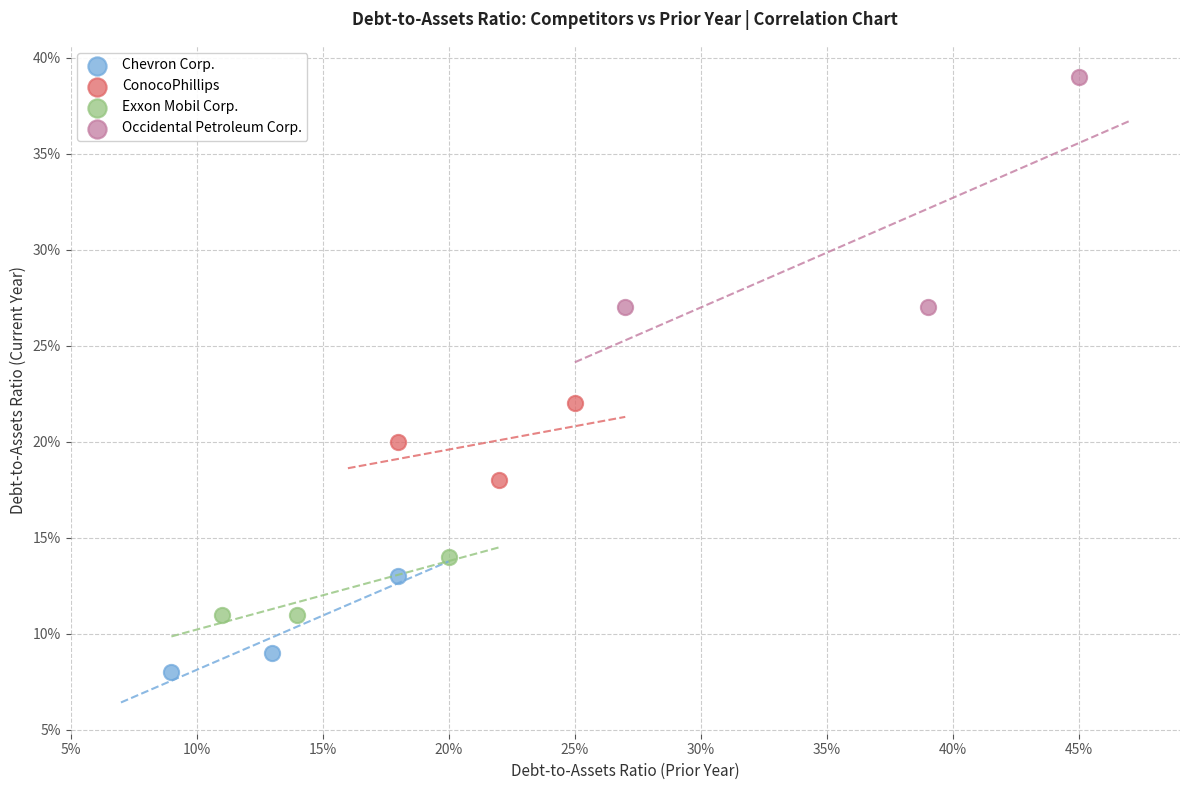

Which series reaches the minimum Y coordinate?

Chevron Corp.